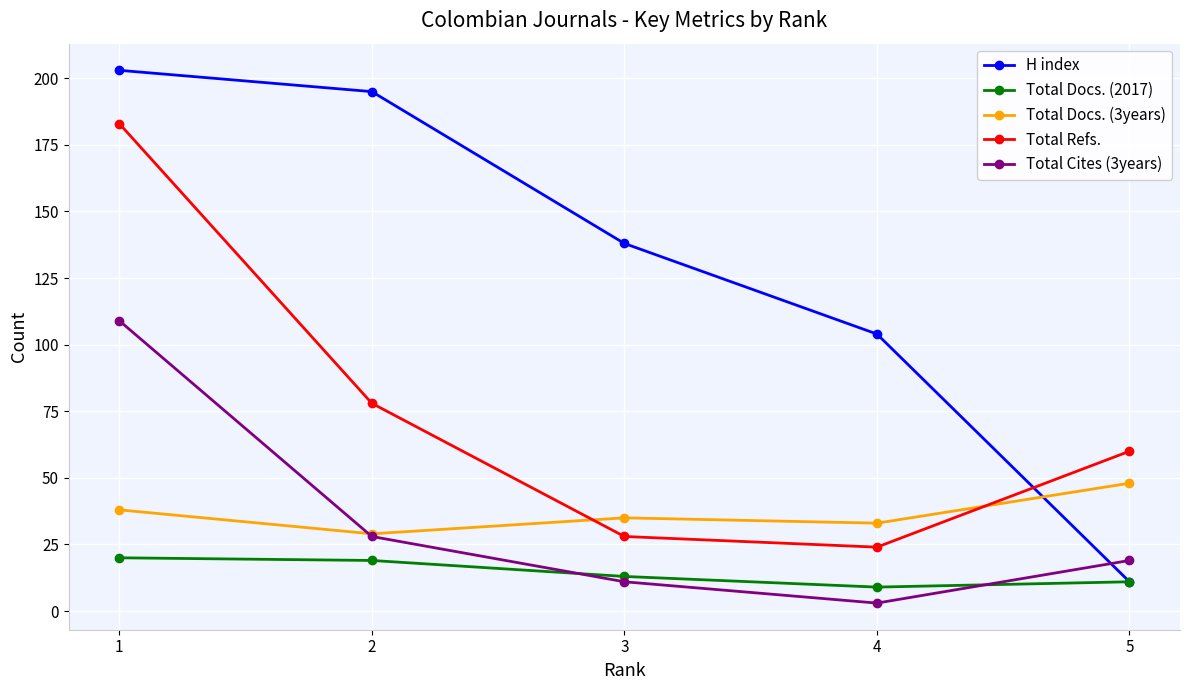

List the labels in order of Total Docs. (3years) value, smallest first.

2, 4, 3, 1, 5